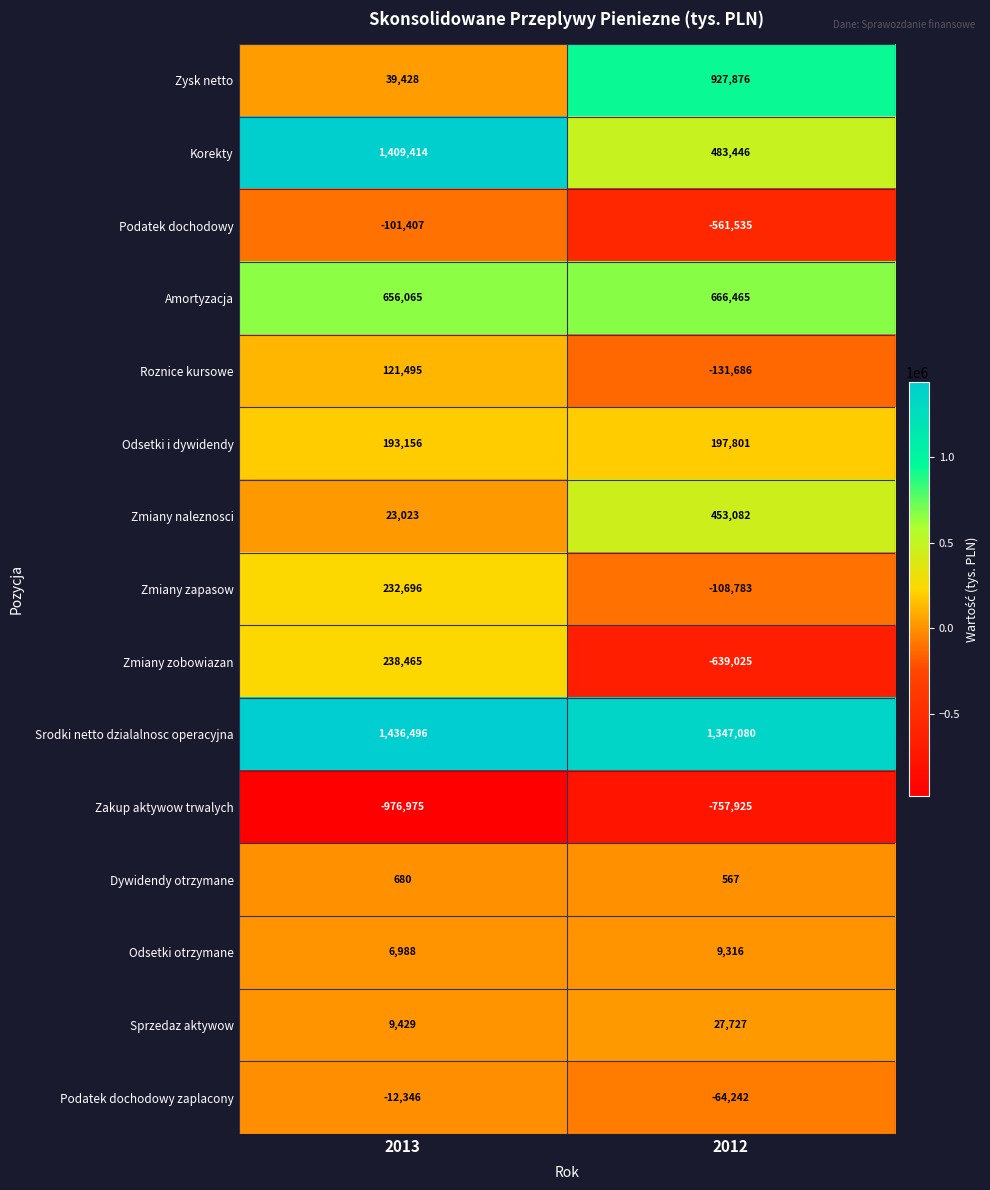

Where is Zysk netto nearest to the value 483652?

2013